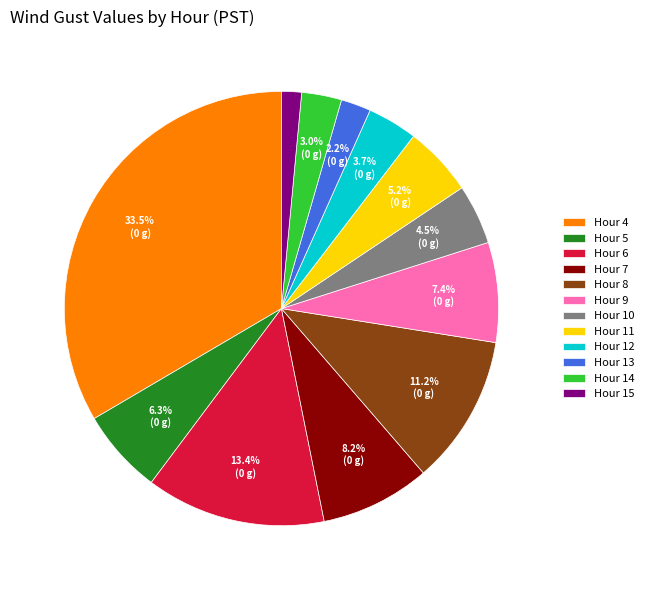

To the nearest percent, what is the difference between the largest and smallest slice percentages?

32%